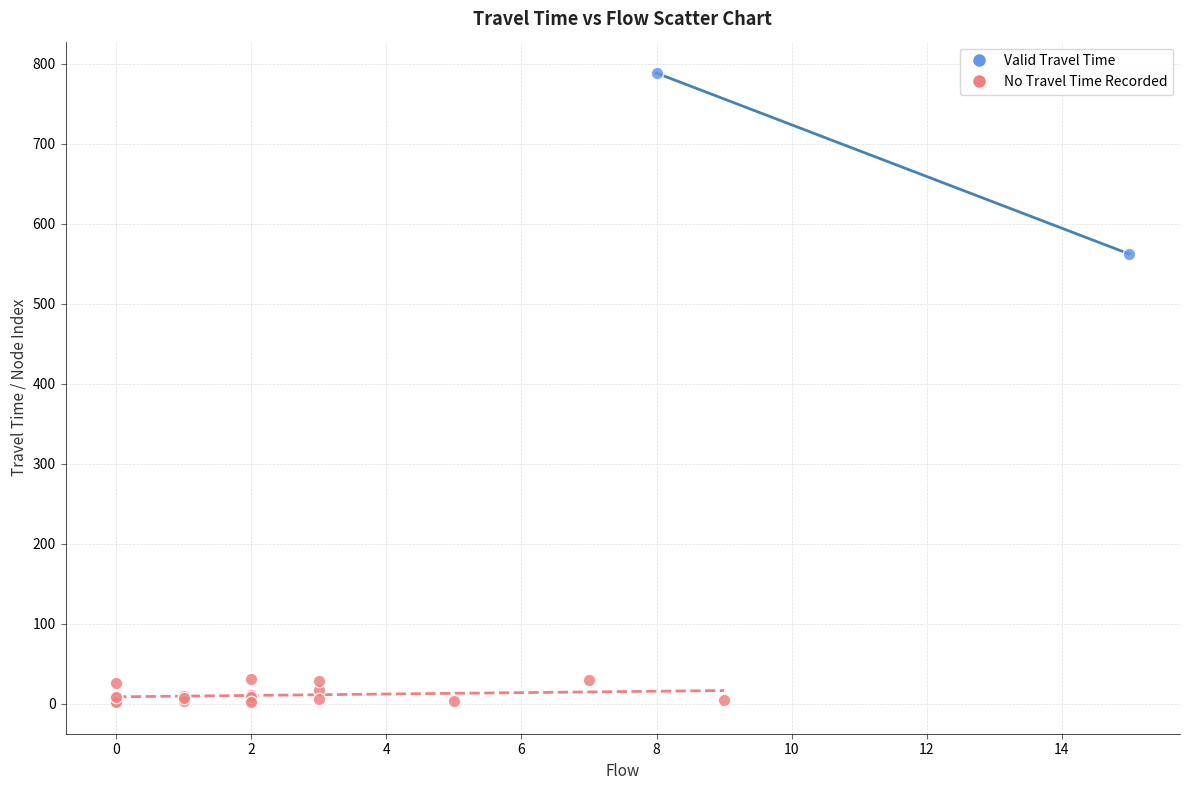

What are all the series names shown in the legend?

Valid Travel Time, No Travel Time Recorded